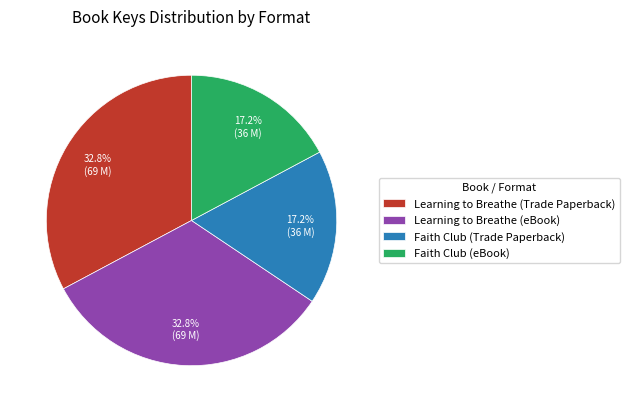

The Faith Club (eBook) slice represents 24% of the pie. True or false?

False